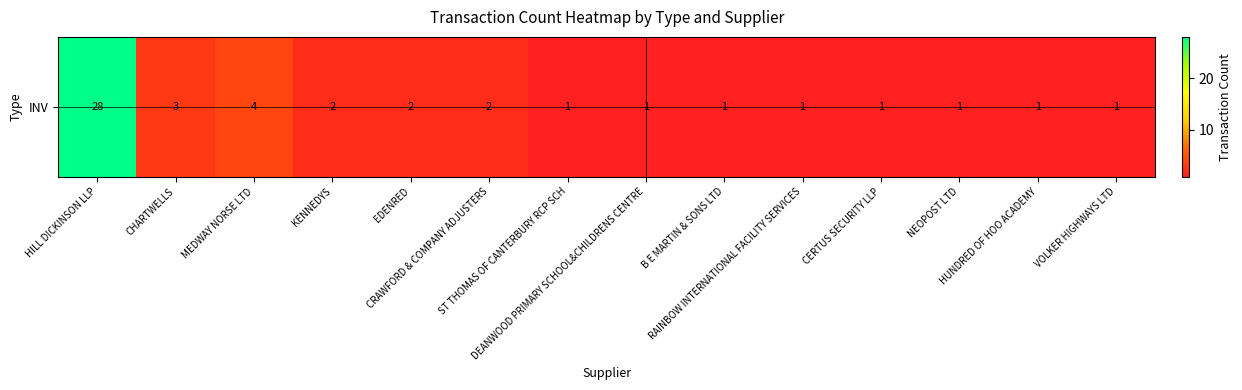

Is it true that the value at EDENRED is 2?

True